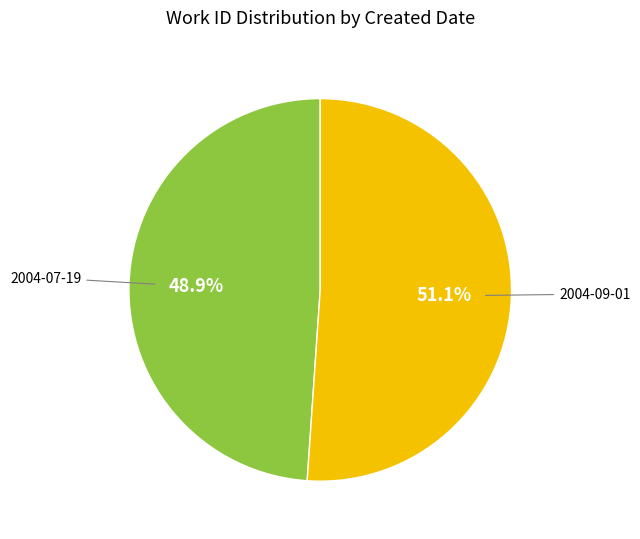

Is there any slice that represents more than half of the pie?

Yes